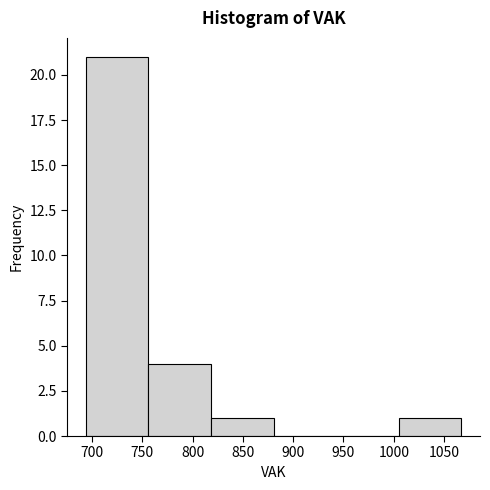

How tall is the bar that spans 755 to 820 on the x-axis? Neither the bar edges nor the heights are printed on the chart, so give them approximately, as read against the axes.

4